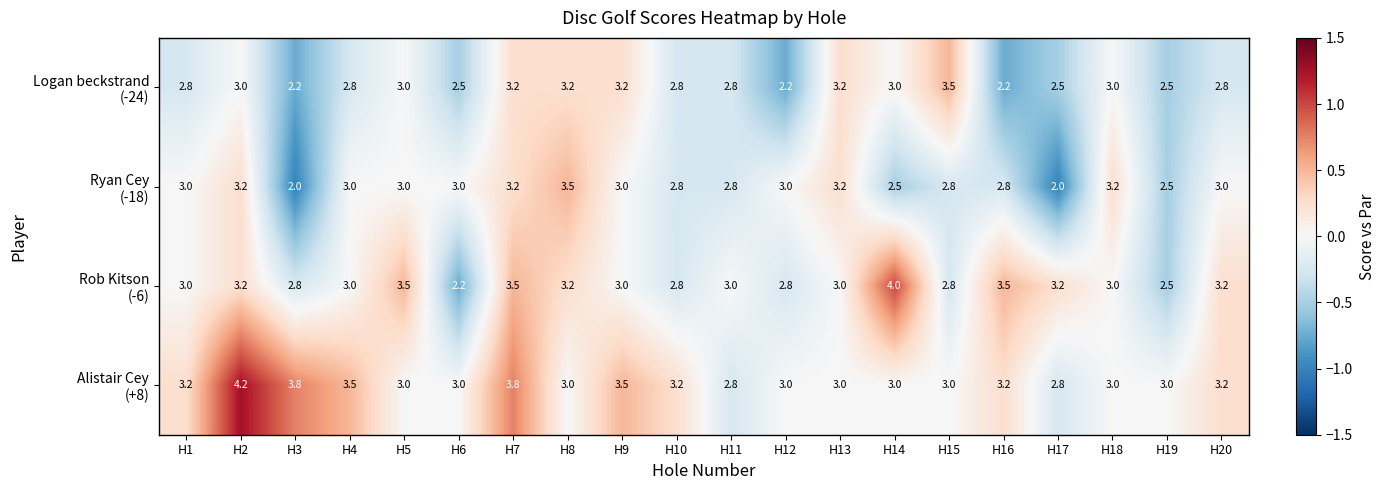

Count the number of data series in this chart.

4